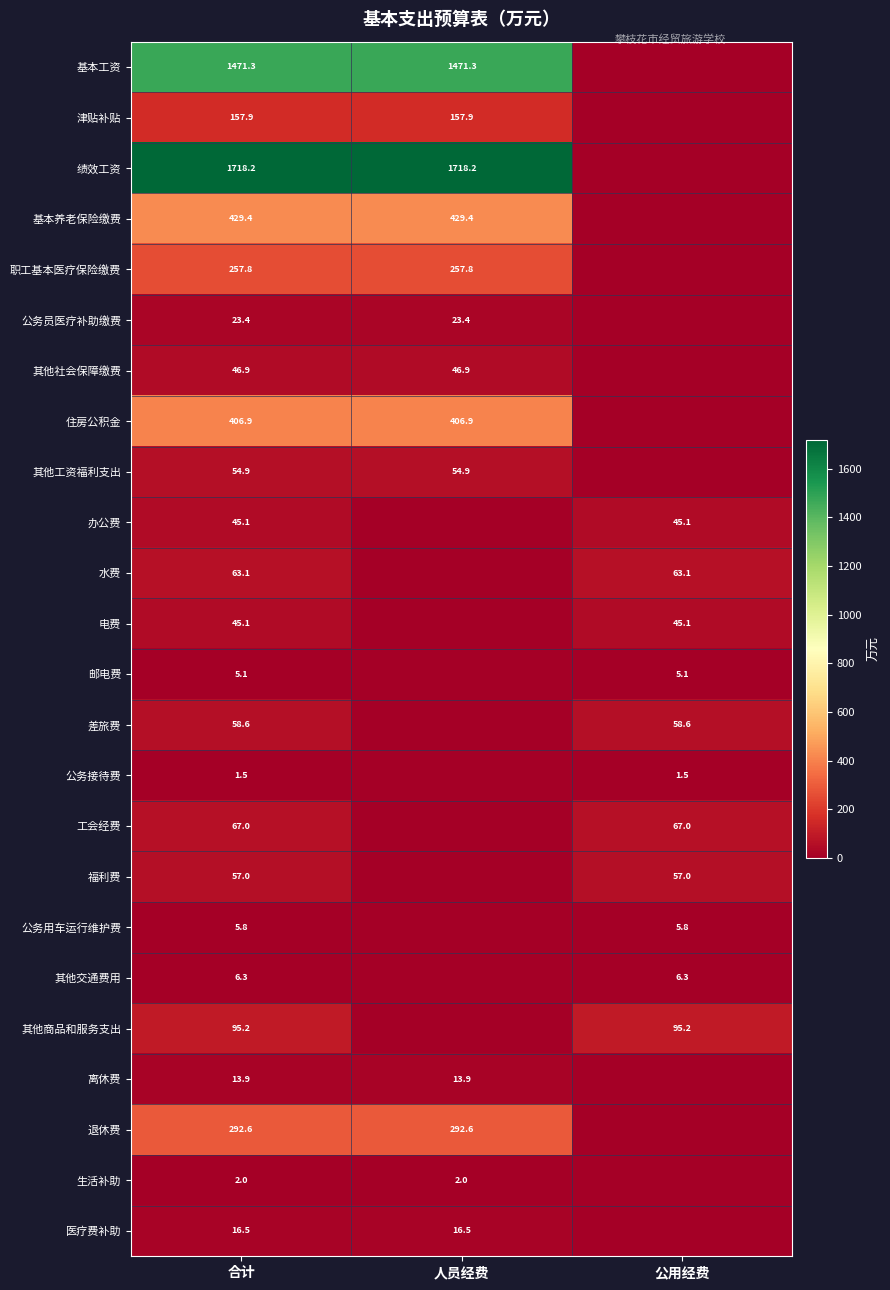

The 医疗费补助 series shows 9.3 at 人员经费. True or false?

False